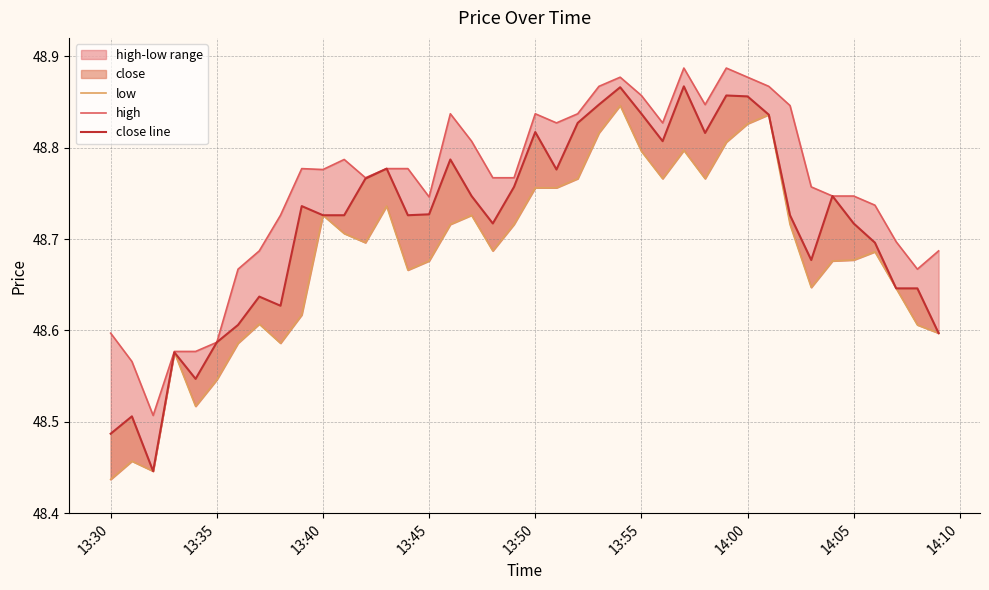

True or false: low and high cross at least once.

False